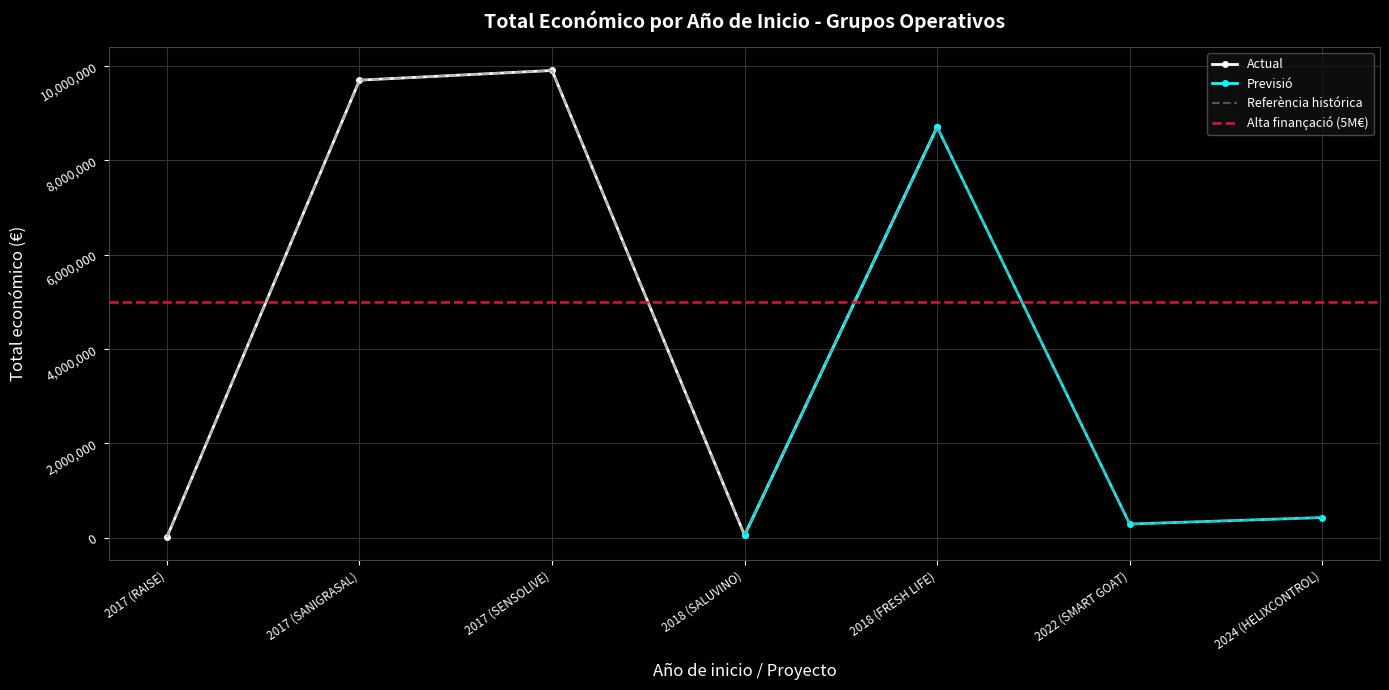

At which category does Actual reach its first local valley?

2018 (SALUVINO)